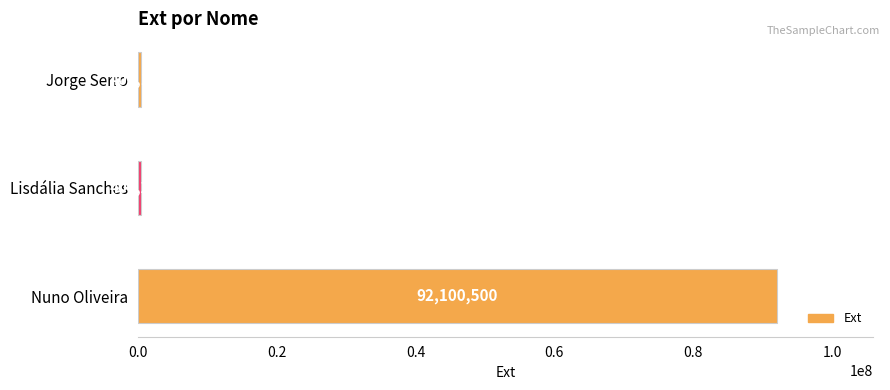

What value does the data have at Jorge Serro, to the nearest 10?

400160